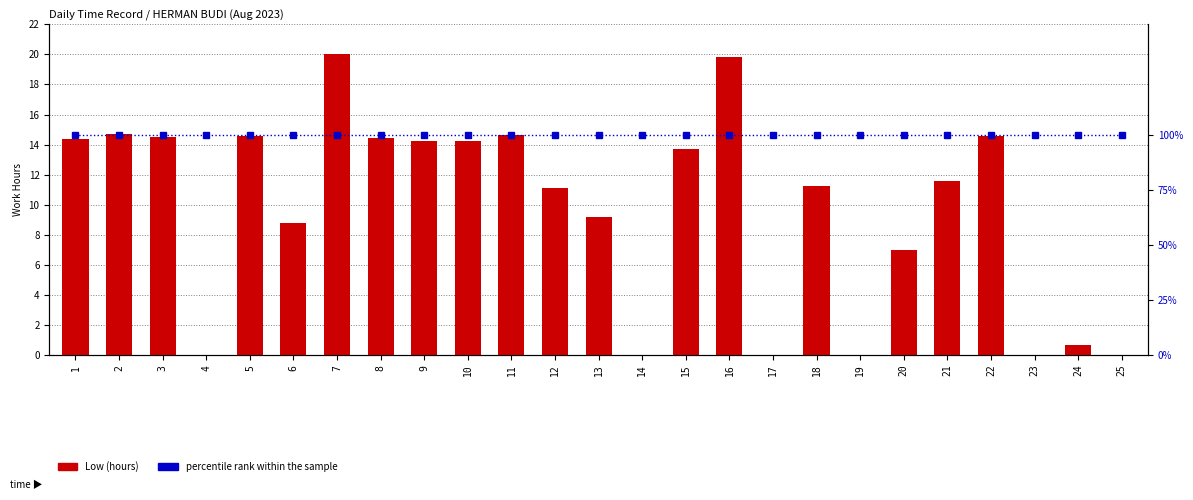

Rank the categories by Low (hours) value from highest to lowest.

7, 16, 2, 11, 5, 22, 3, 8, 1, 9, 10, 15, 21, 18, 12, 13, 6, 20, 24, 4, 14, 17, 19, 23, 25